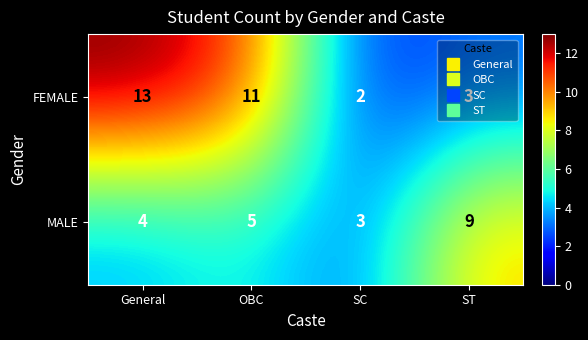

At which label does FEMALE first exceed 11?

General